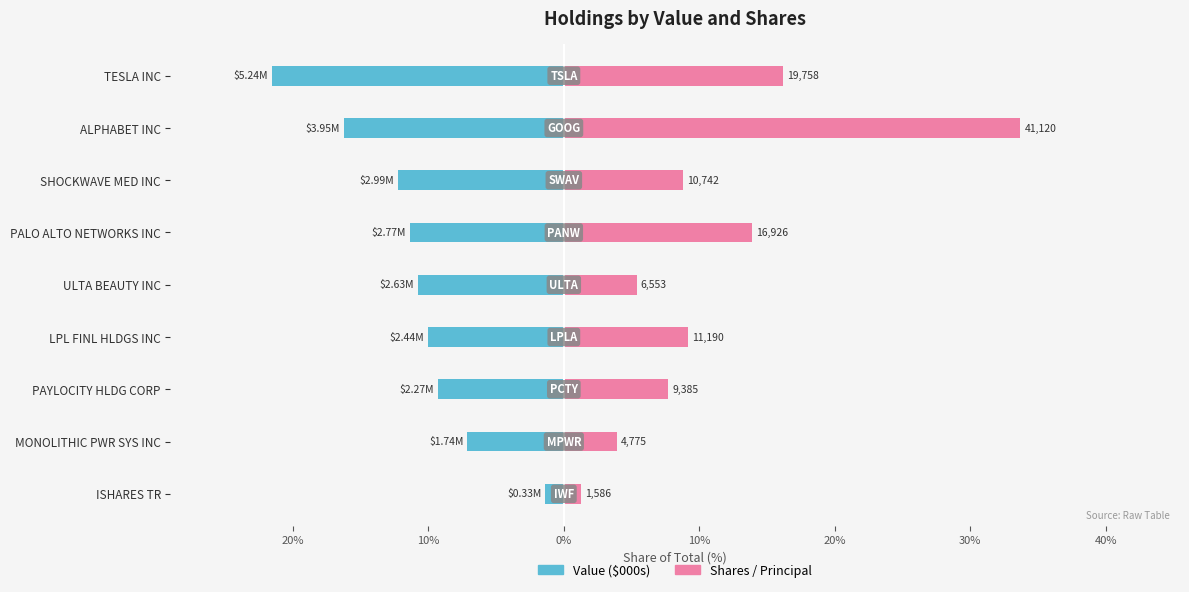

What is the difference between the highest and lowest values at 30%?

37.7